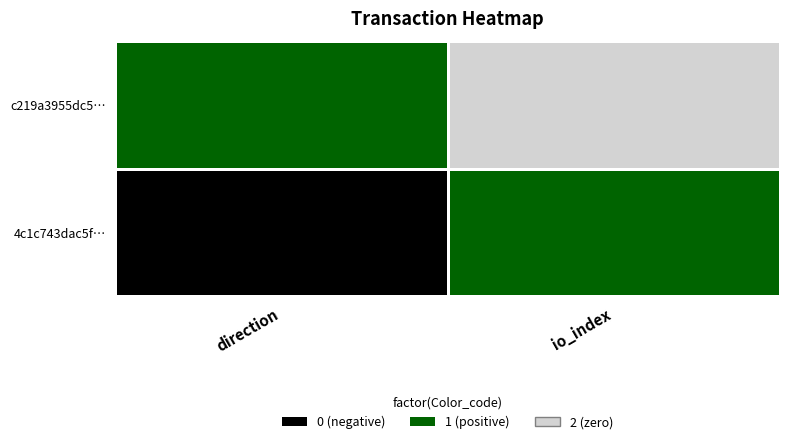

How many categories are shown in the chart?

2